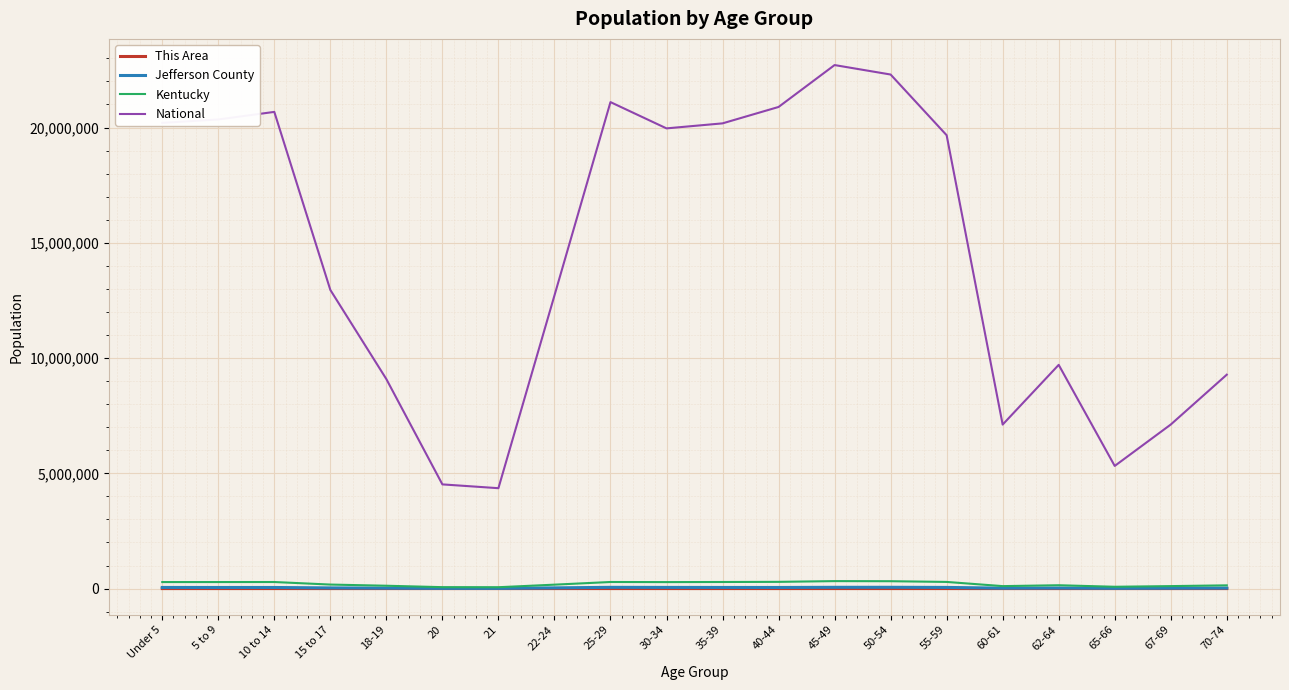

Which series changed the most between 18-19 and 65-66?

National